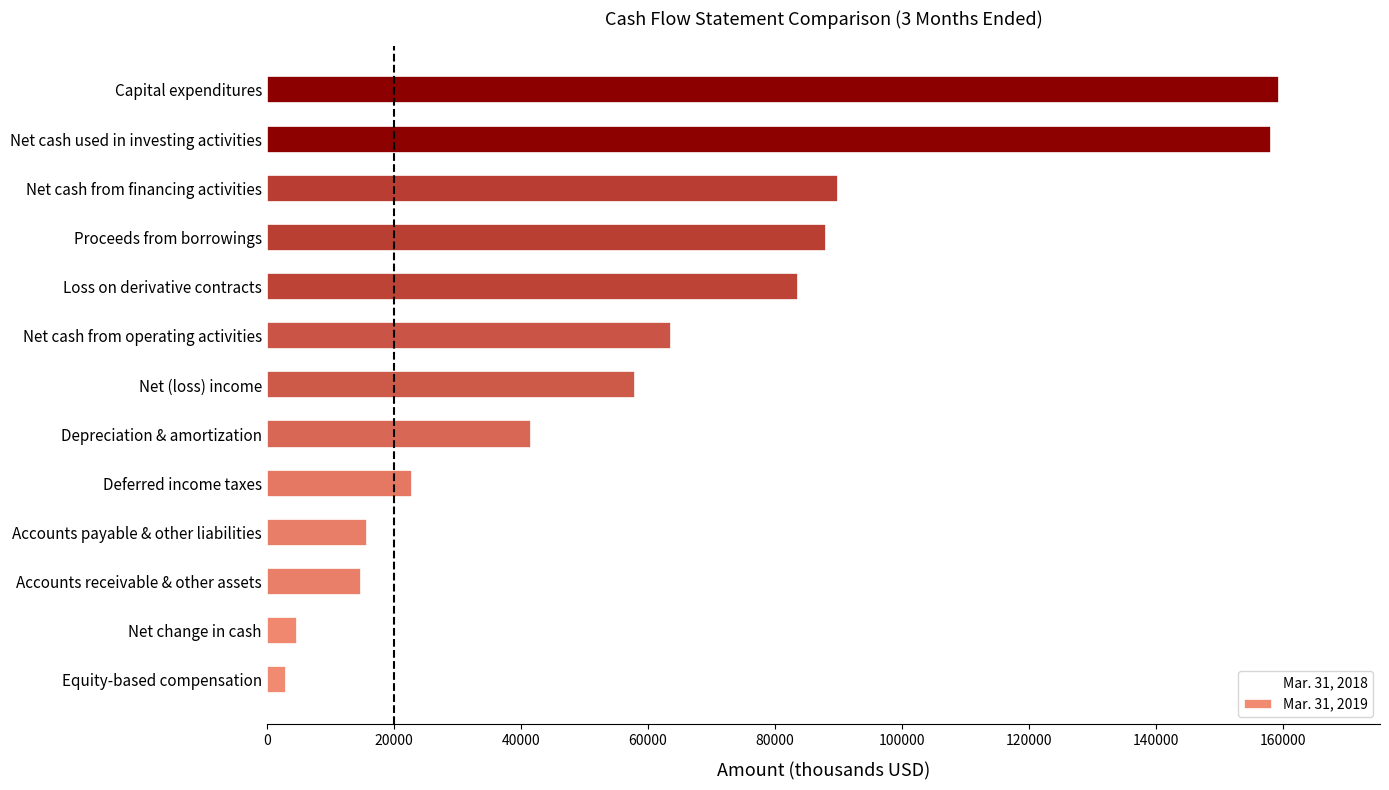

Which has a higher value, Net change in cash or Capital expenditures?

Capital expenditures